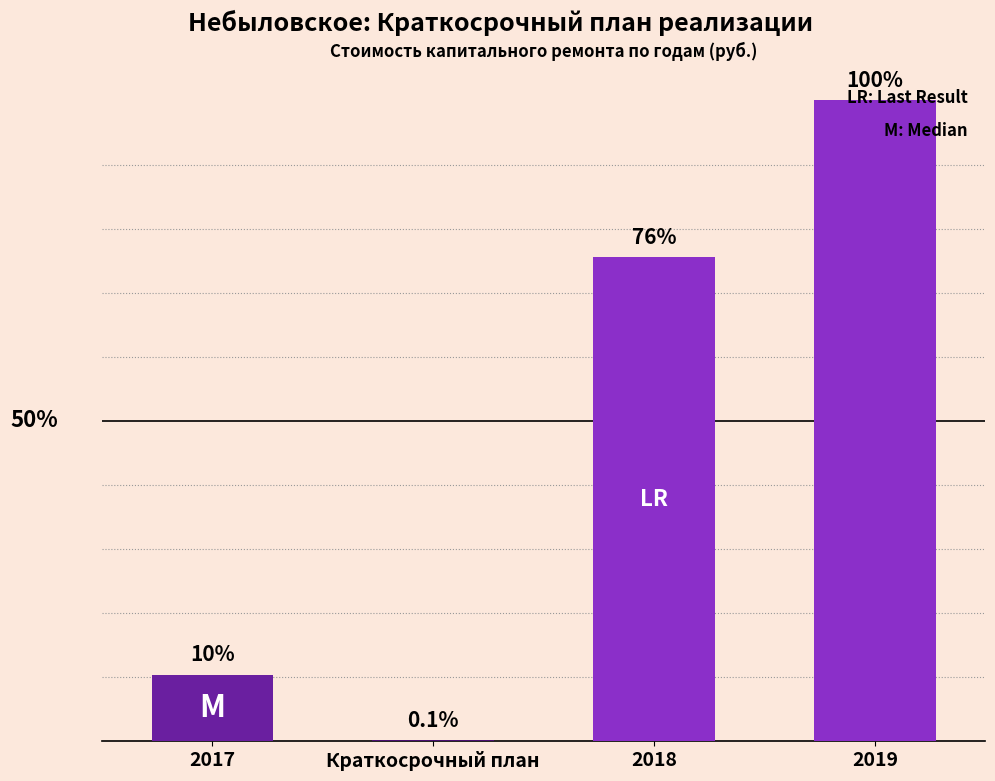

What is the sum of the values at 2019 and Краткосрочный план?

100.1